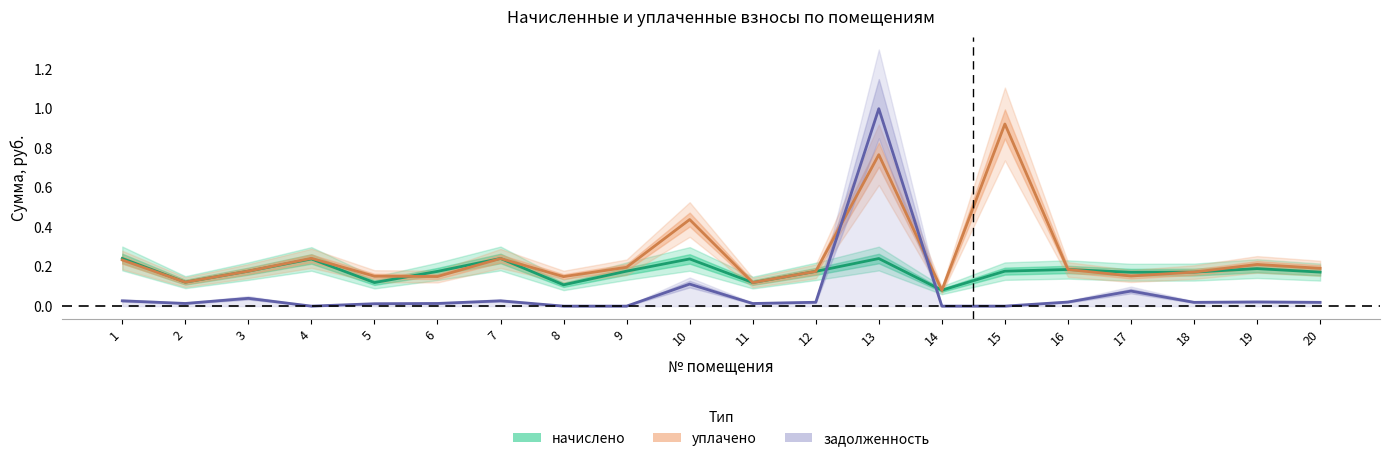

Which series ends up on top after the final intersection of уплачено and задолженность?

уплачено